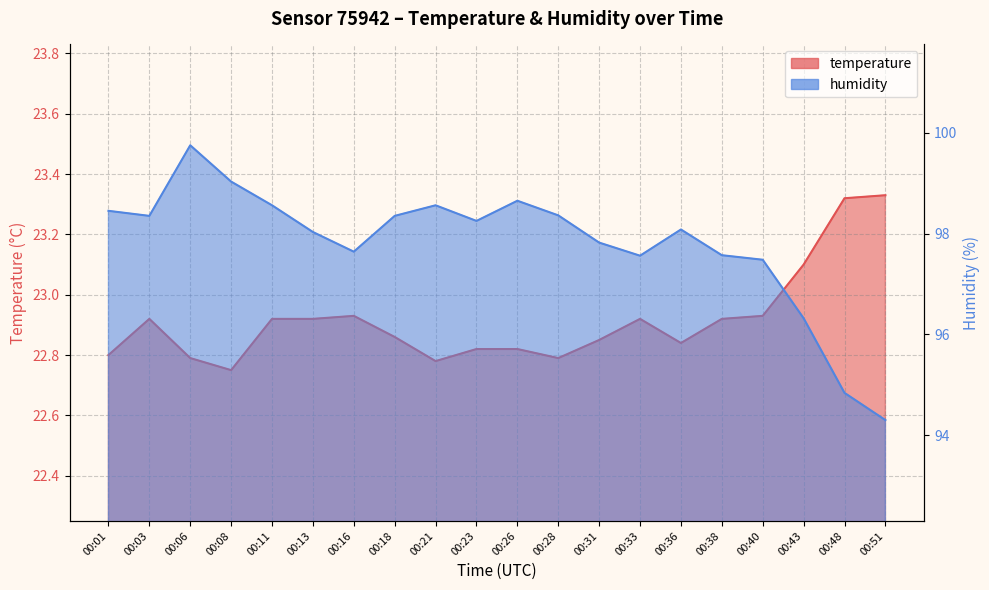

Where is the first local minimum for temperature?

00:08